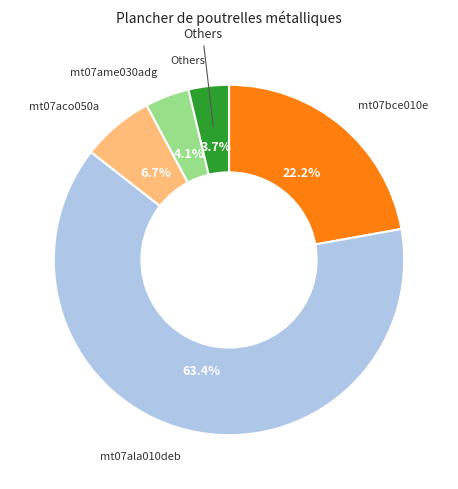

To the nearest percent, what is the difference between the largest and smallest slice percentages?

60%